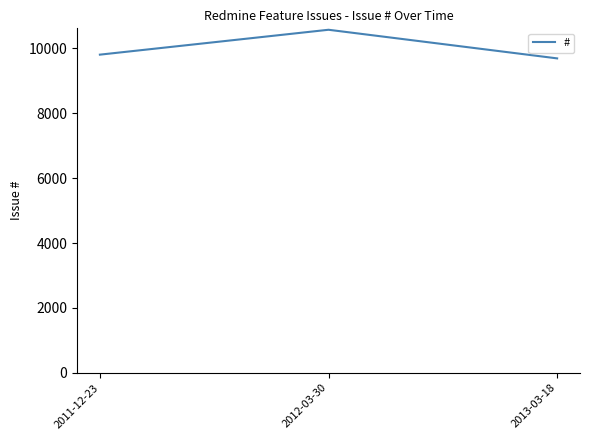

True or false: the data shows 13575 at 2013-03-18.

False